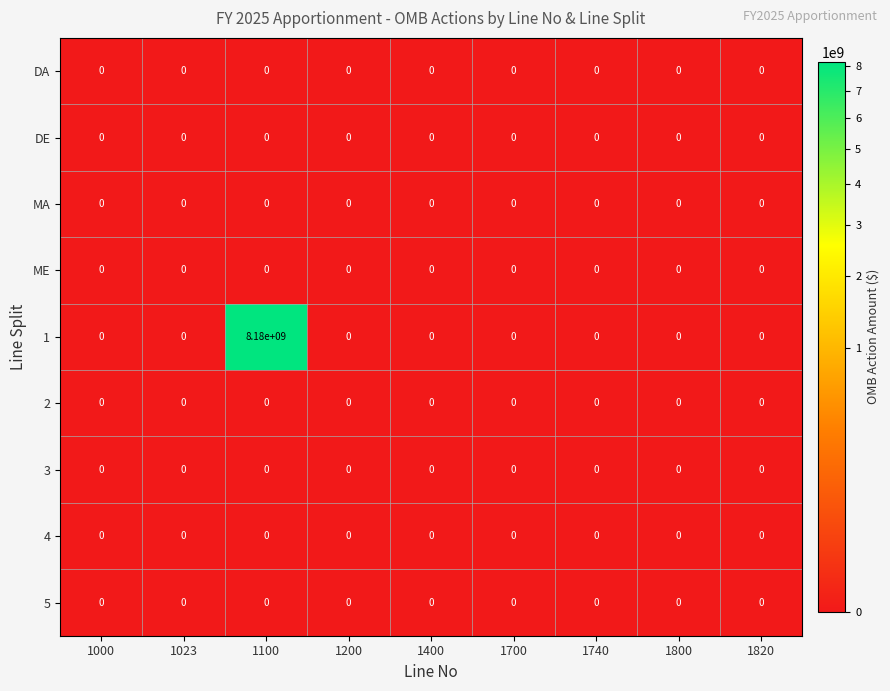

The 4 series shows 0 at 1820. True or false?

True